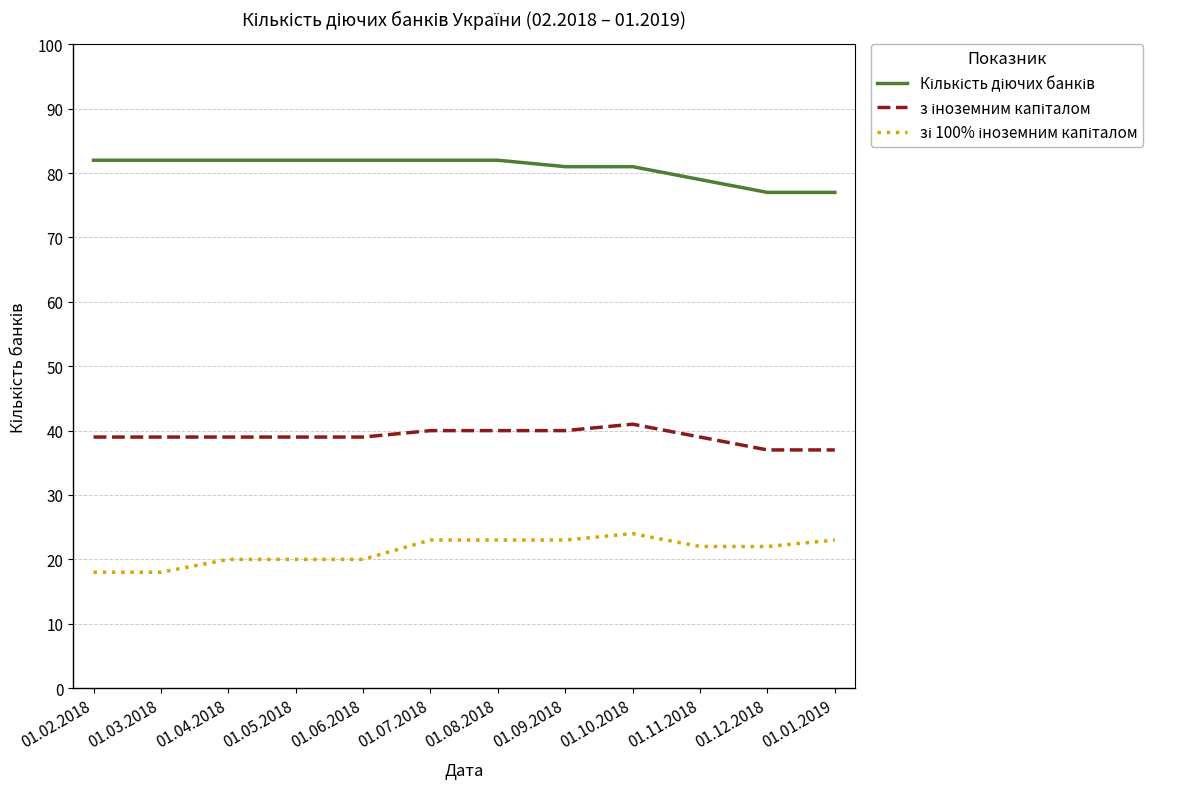

What is the spread (max minus min) of values at 01.04.2018?

62